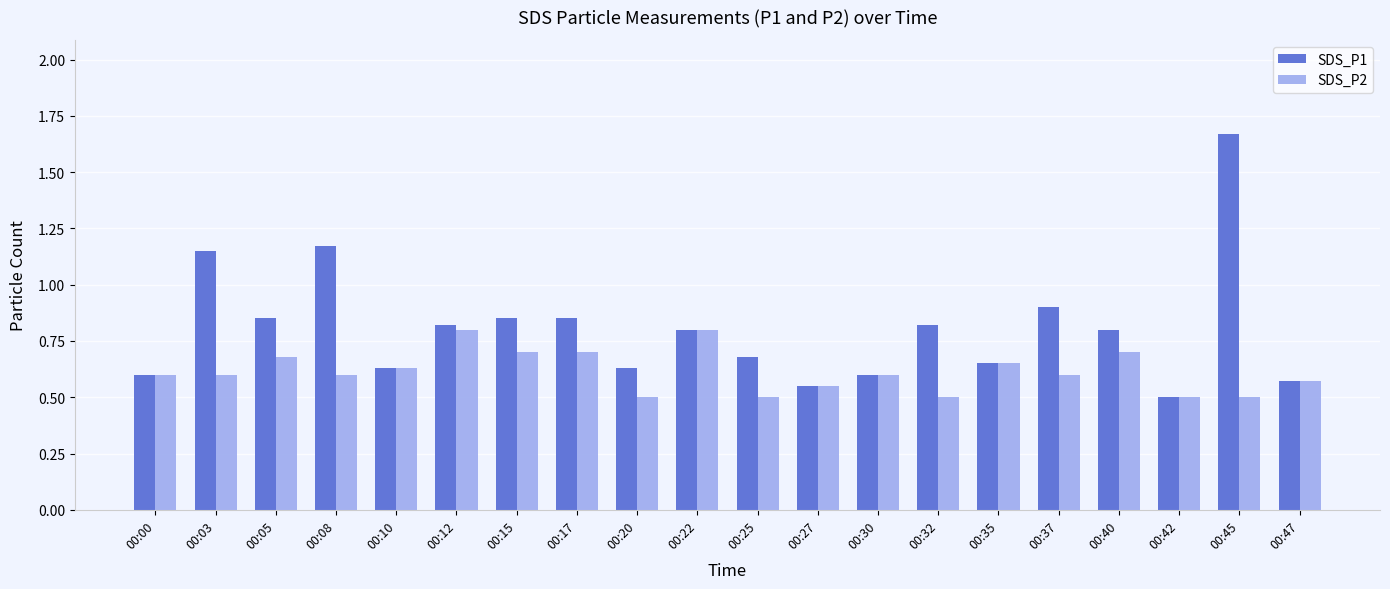

How many bars are there in total?

40